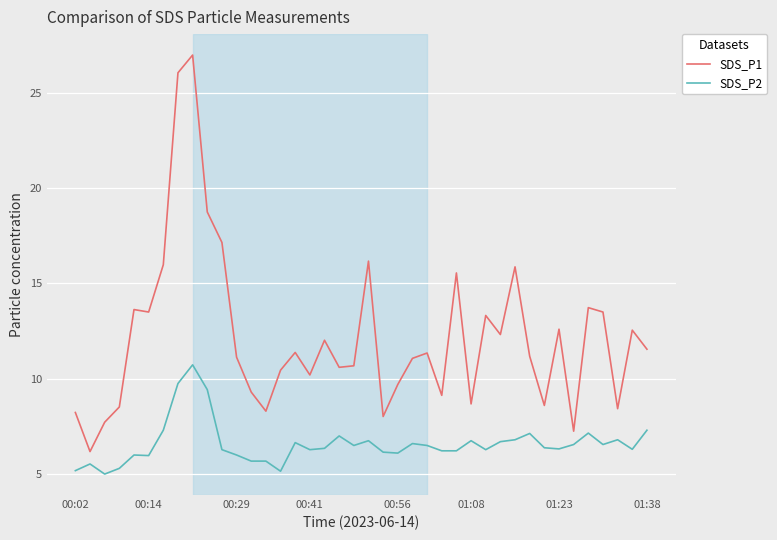

Does the chart have visible grid lines?

Yes